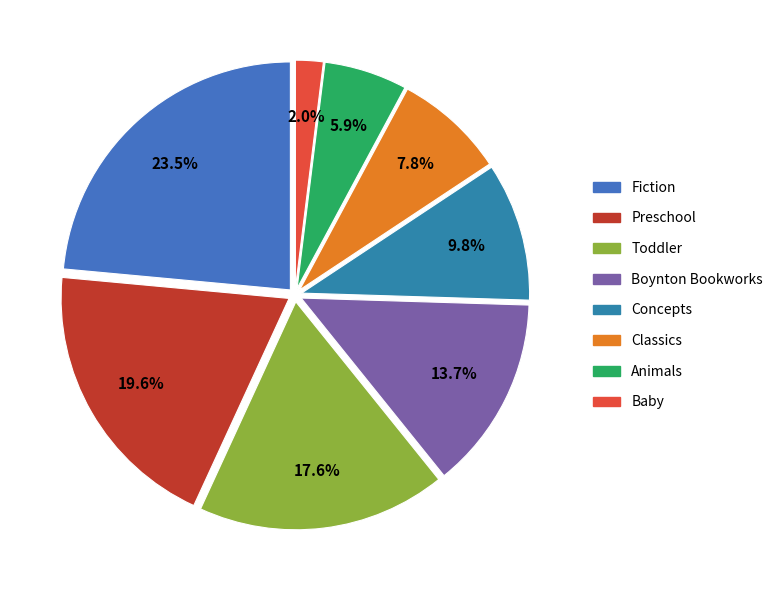

Rank the categories by value from lowest to highest.

Baby, Animals, Classics, Concepts, Boynton Bookworks, Toddler, Preschool, Fiction